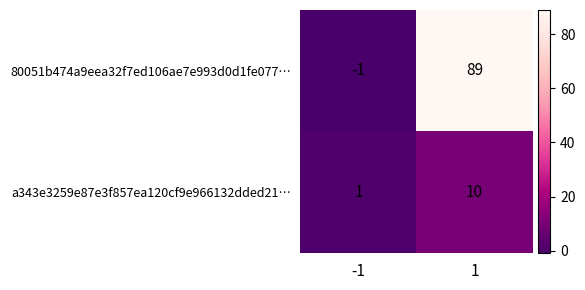

At how many categories does at least one series exceed 57?

1